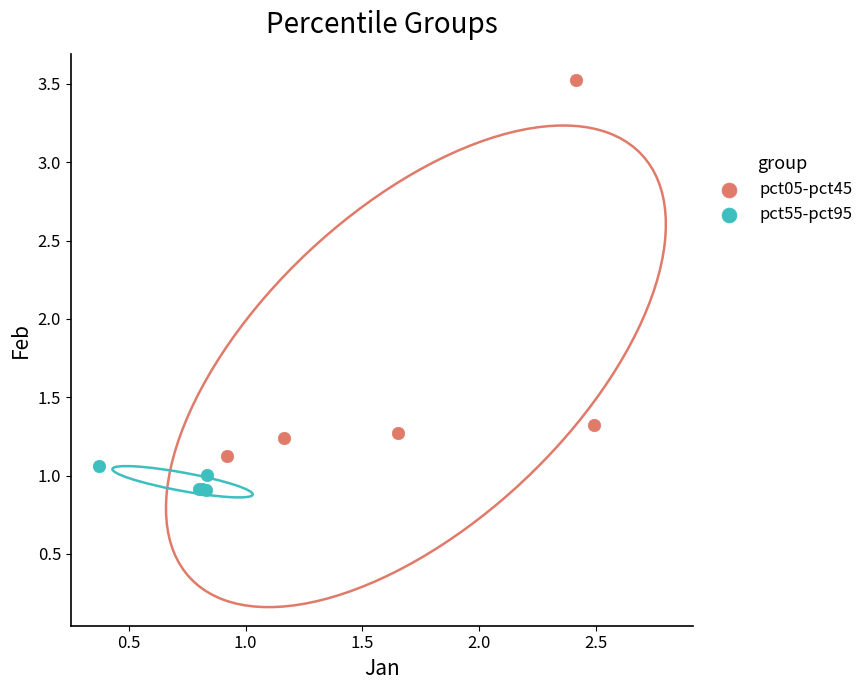

Which series contains the lowest Y value?

pct55-pct95